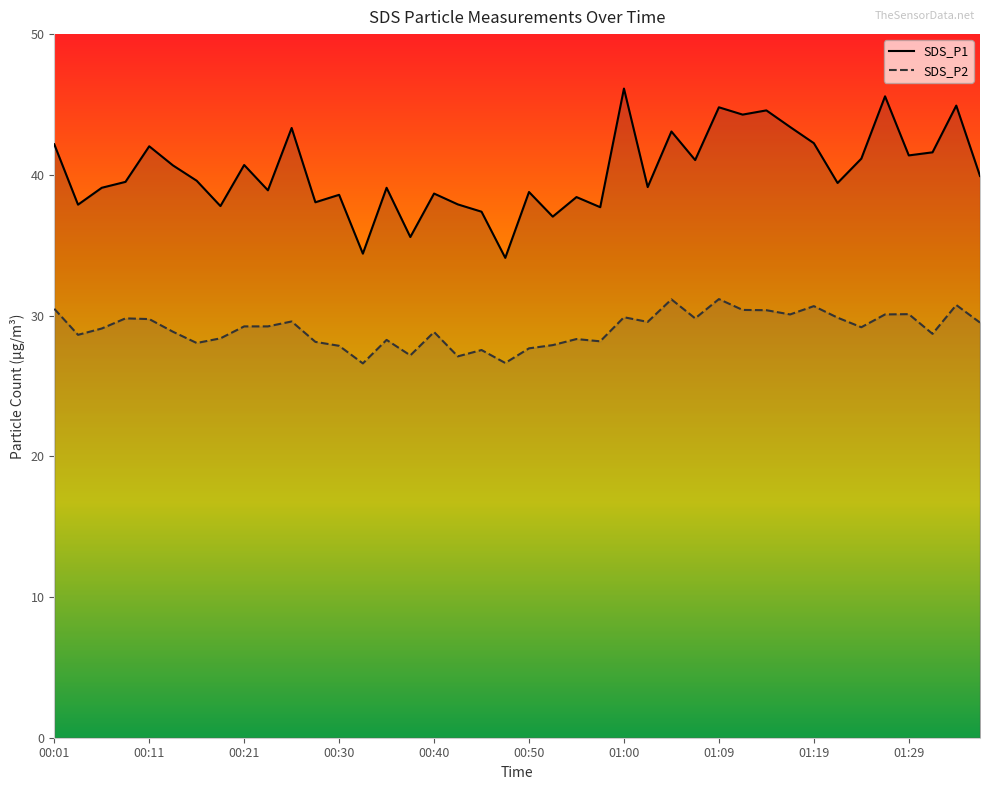

How many interior local valleys does the SDS_P2 series have?

12